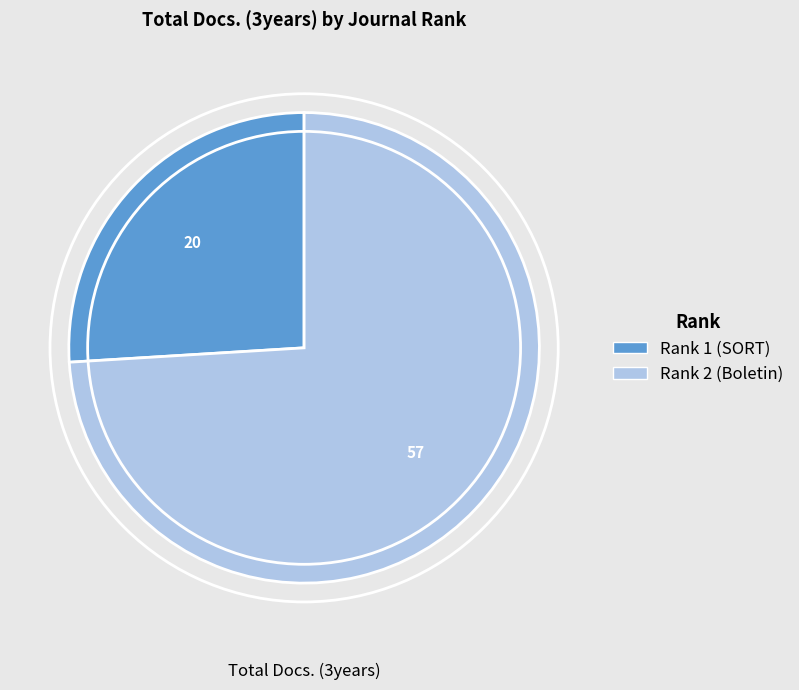

Rank the categories by value from highest to lowest.

Rank 2 (Boletin), Rank 1 (SORT)